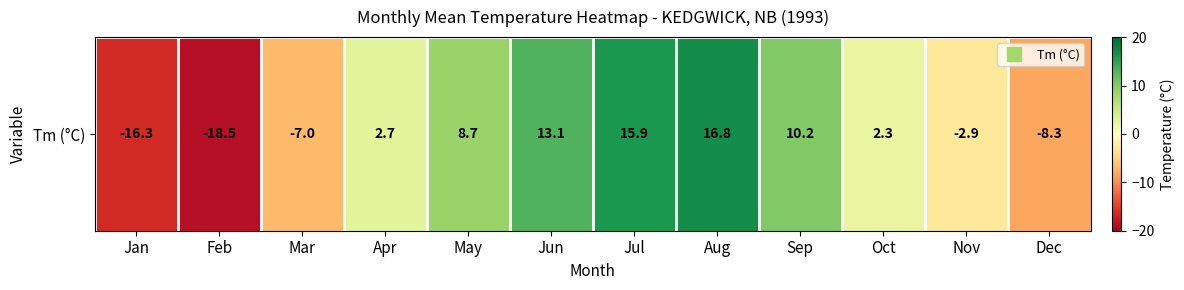

Is it true that the value at Oct is 2.3?

True